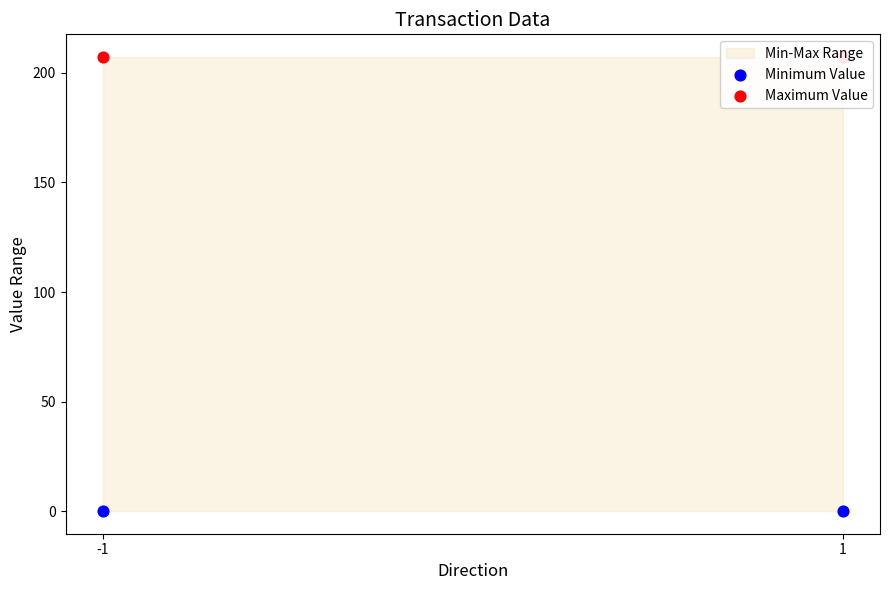

Which series reaches the maximum Y coordinate?

Maximum Value